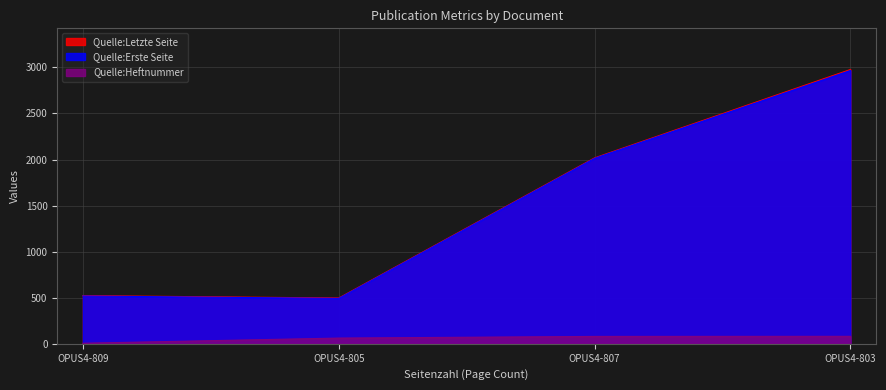

True or false: Quelle:Letzte Seite and Quelle:Heftnummer cross at least once.

False